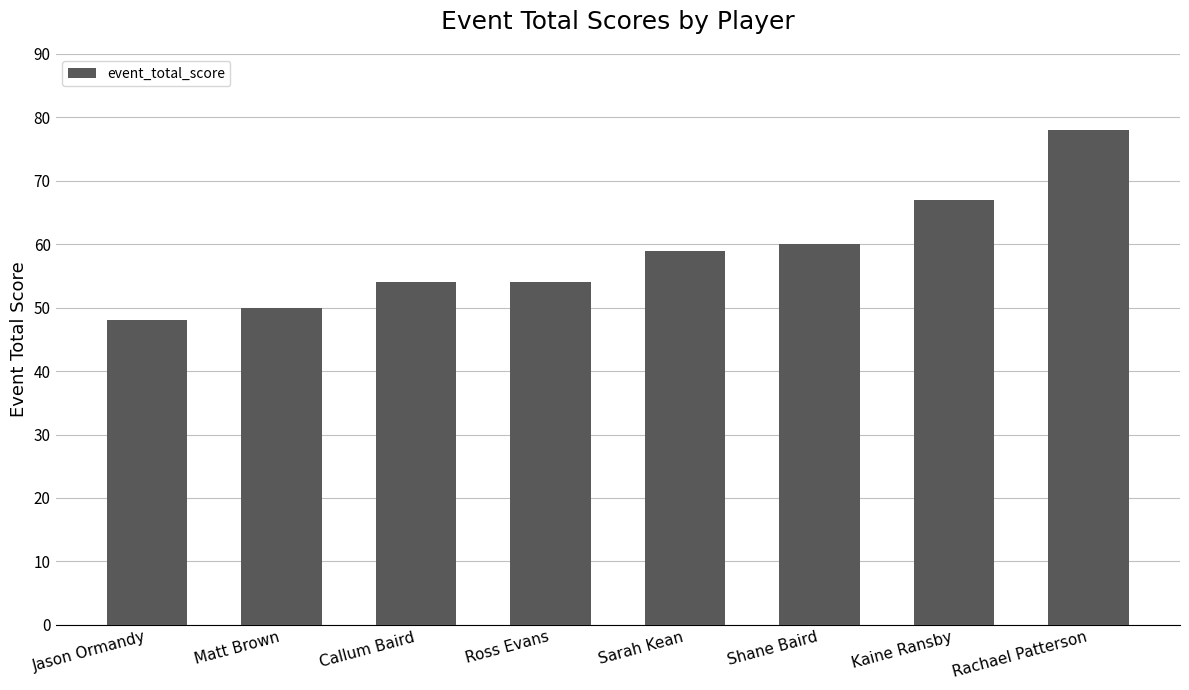

Reading left to right, what are all the values shown in this chart?

Jason Ormandy=48	Matt Brown=50	Callum Baird=54	Ross Evans=54	Sarah Kean=59	Shane Baird=60	Kaine Ransby=67	Rachael Patterson=78